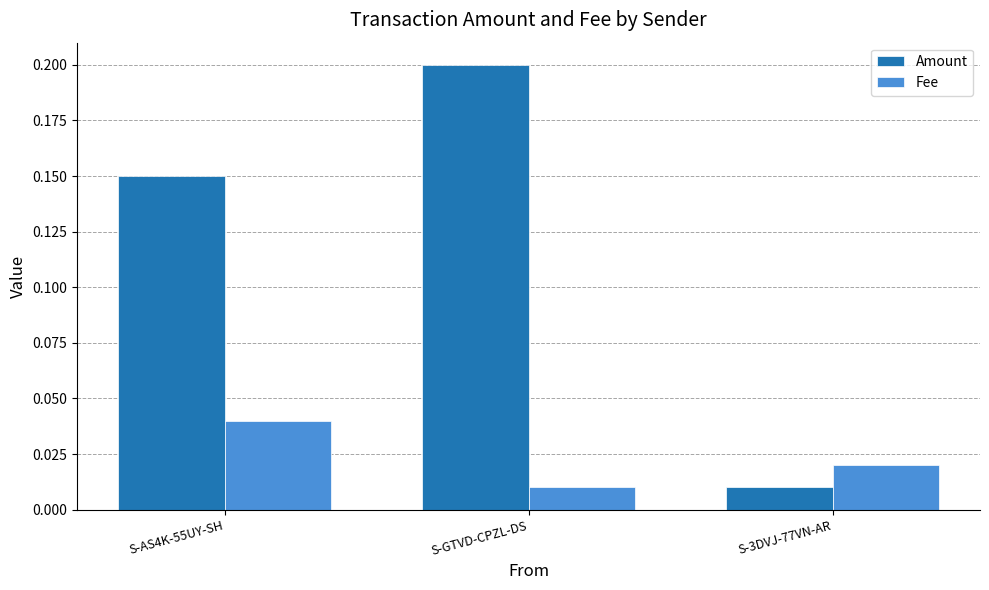

What is the label of the 3rd bar from the right?

S-AS4K-55UY-SH